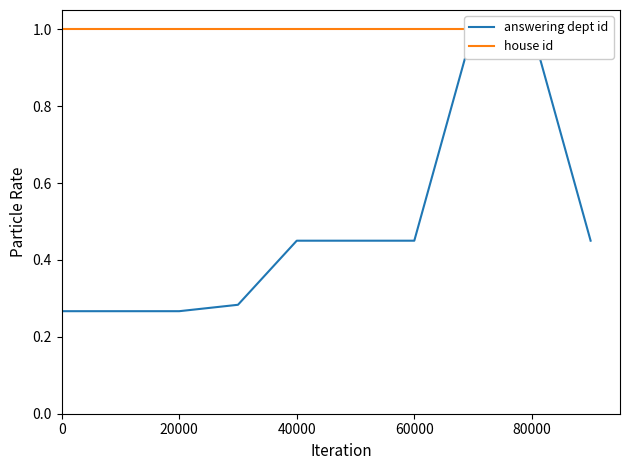

What is the greatest value displayed?

1.0